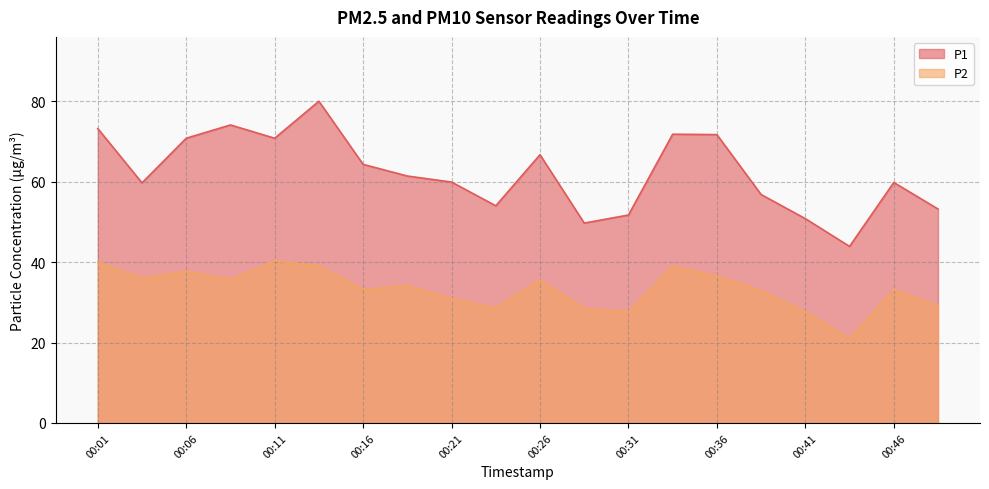

Count the number of data series in this chart.

2